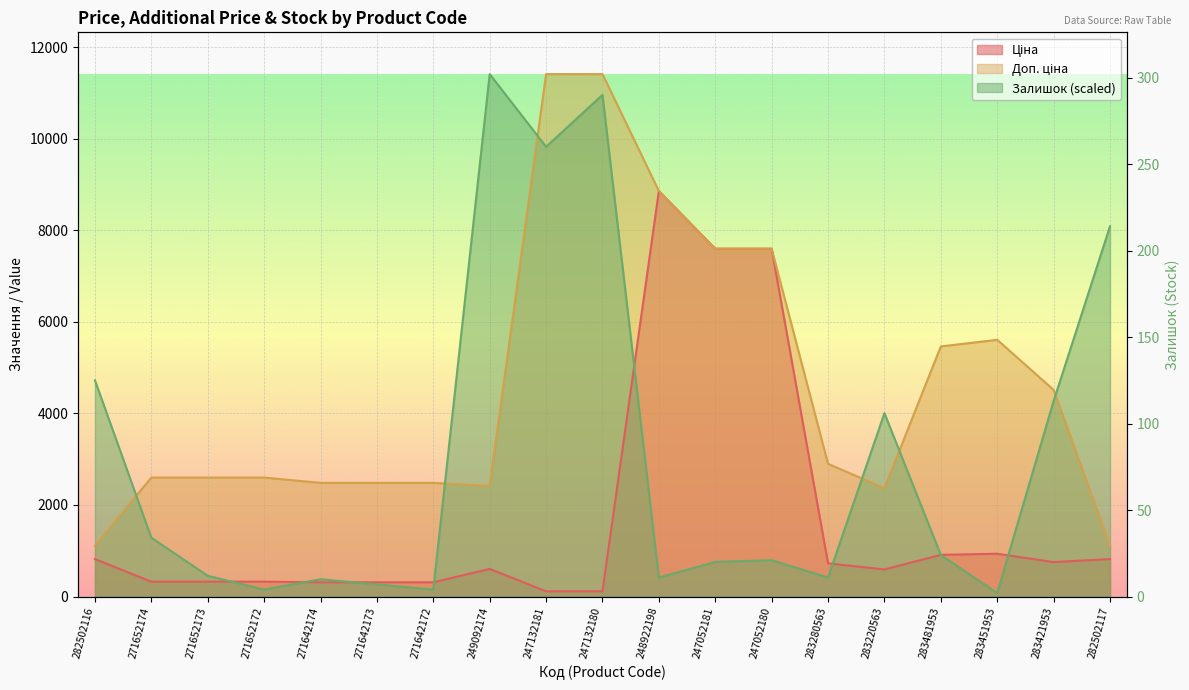

What is the greatest value displayed?

302